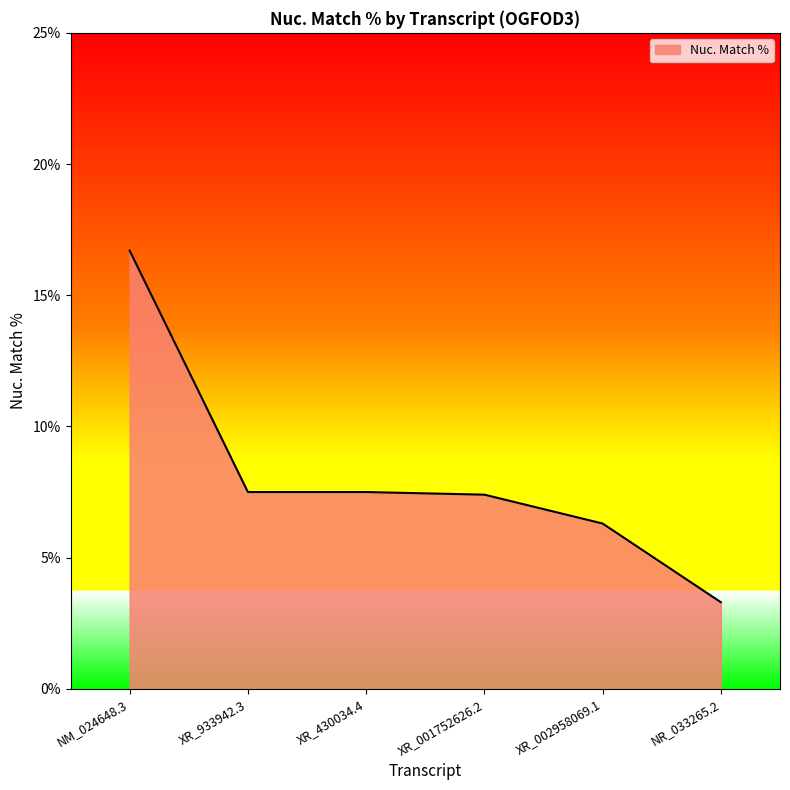

True or false: there are more than 2 points higher than both neighbors.

False